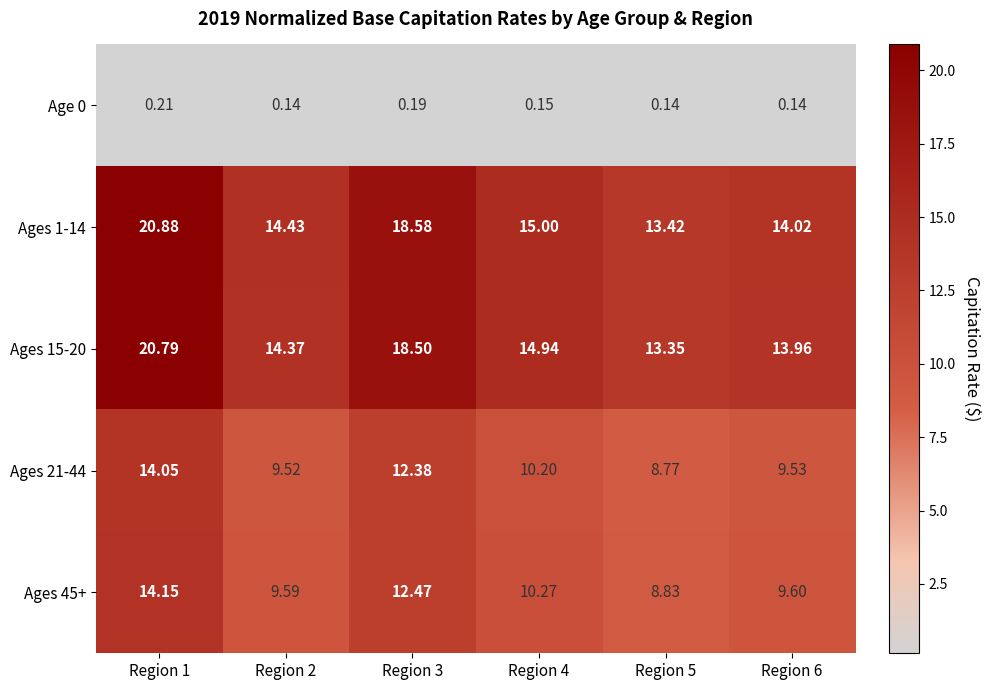

Is the value of Ages 1-14 at Region 5 greater than the value of Ages 21-44 at Region 6?

Yes